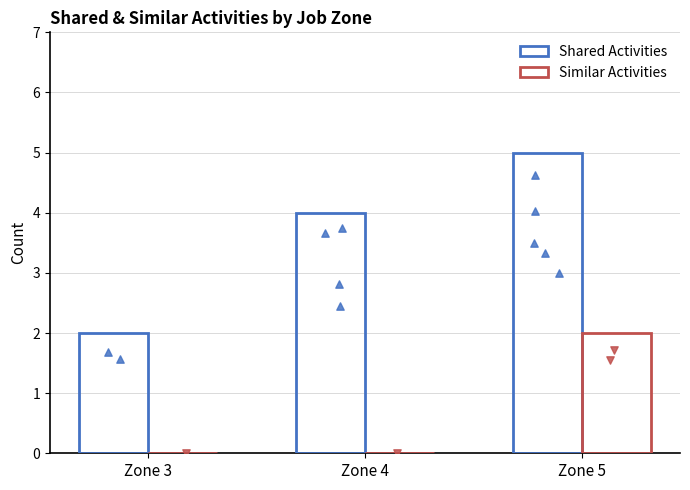

What is the total value across all series at Zone 5?

7